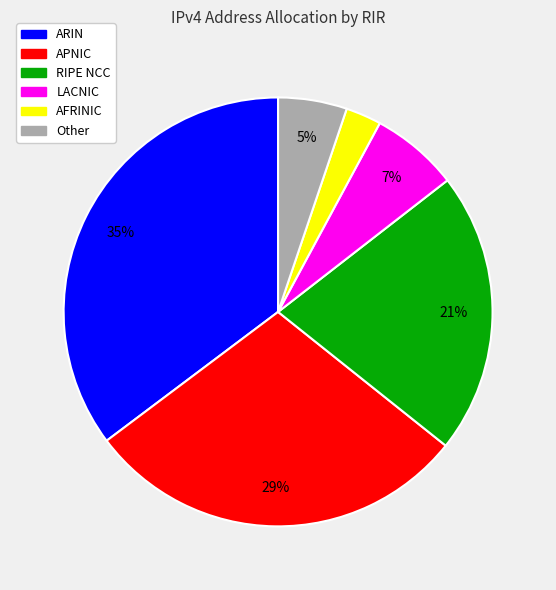

To the nearest percent, what is the difference between the Other and RIPE NCC slice percentages?

16%